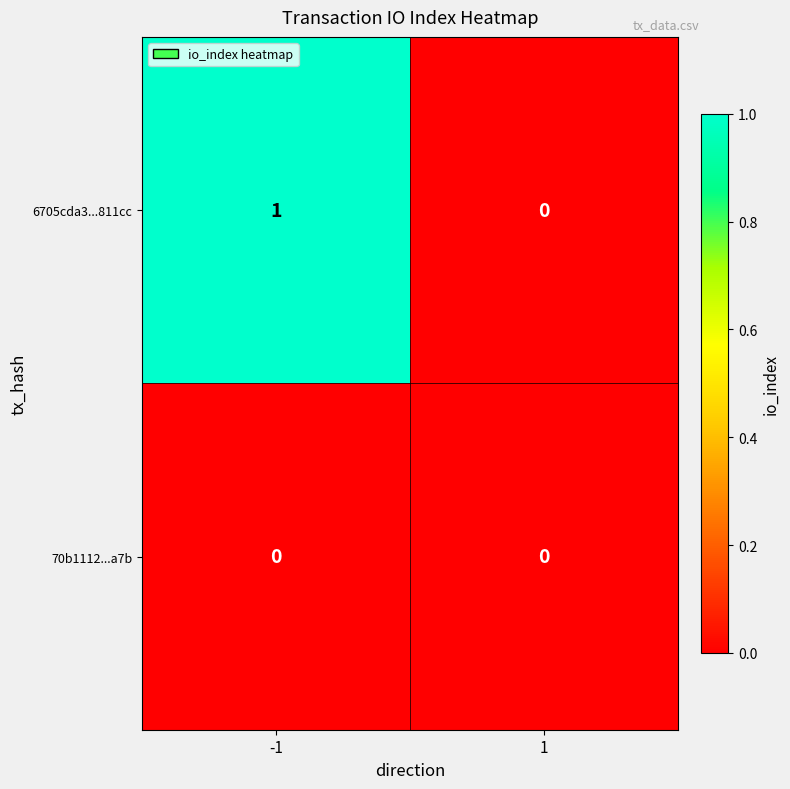

Is it true that 70b1112...a7b equals 0 at 1?

True